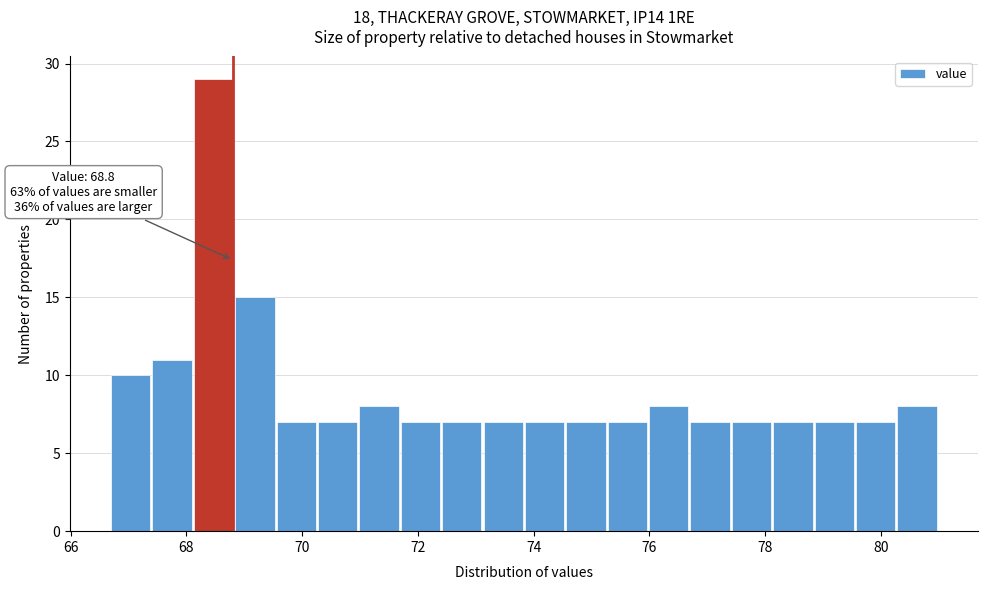

Around what value on the x-axis is the tallest bar? Give the approximate position of its centre, as read against the axis.

68.4